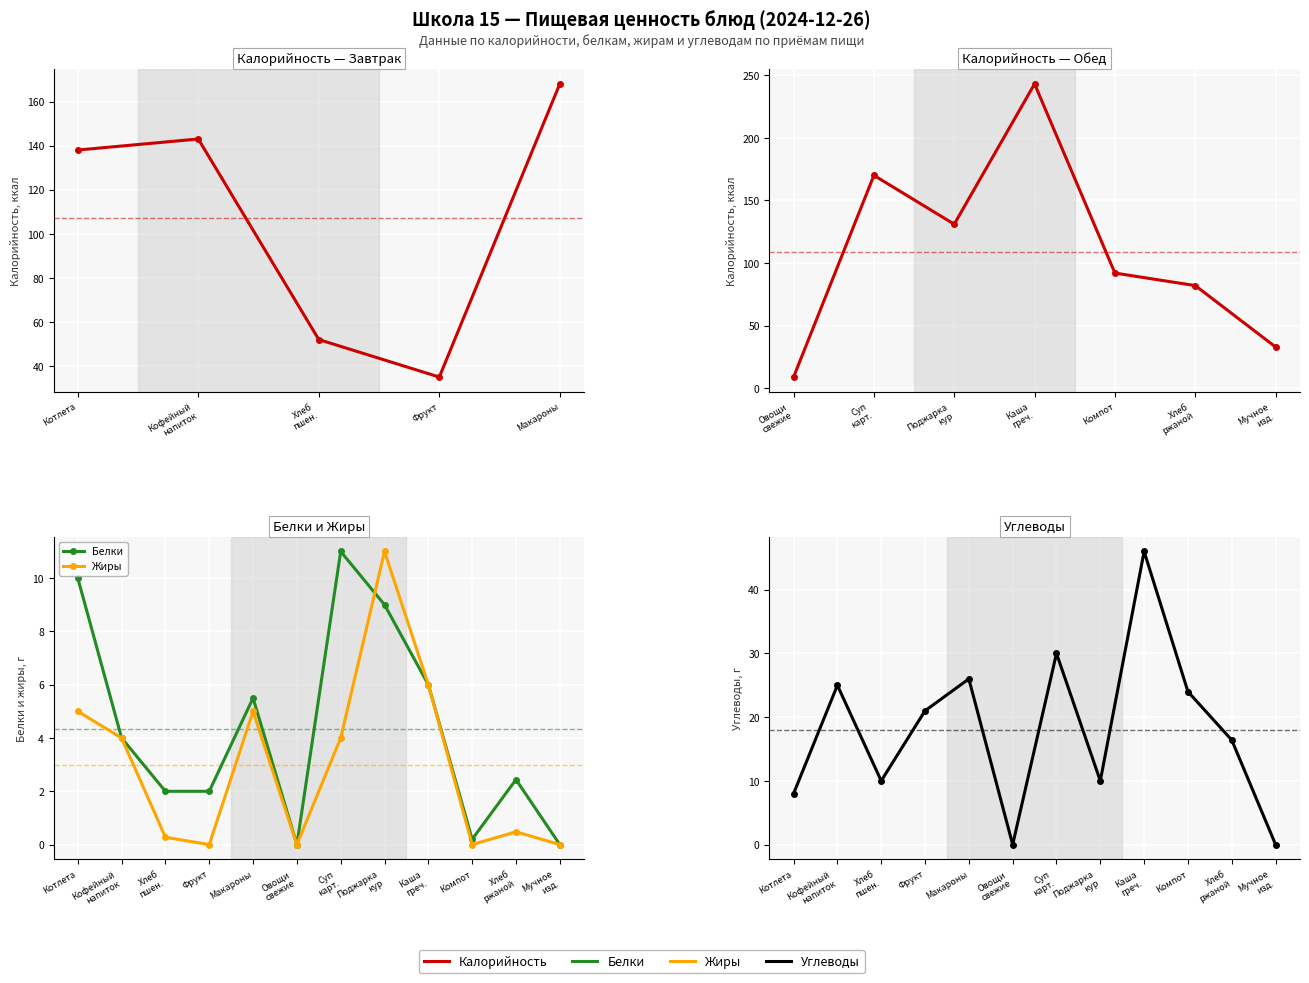

Is it true that Белки equals 0.4 at Компот?

False